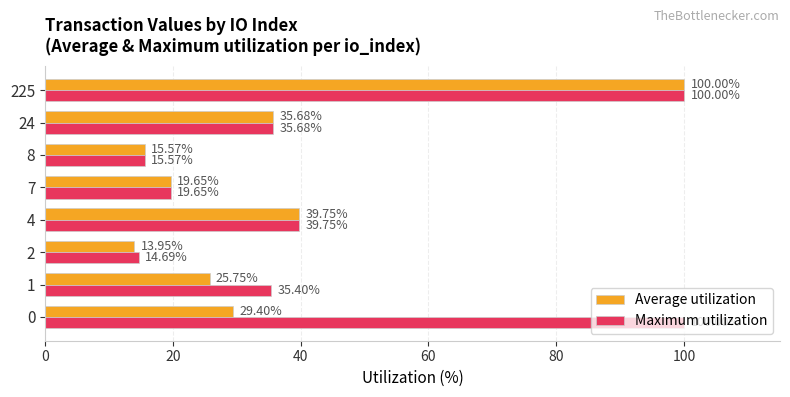

List the labels in order of Average utilization value, largest first.

225, 4, 24, 0, 1, 7, 8, 2